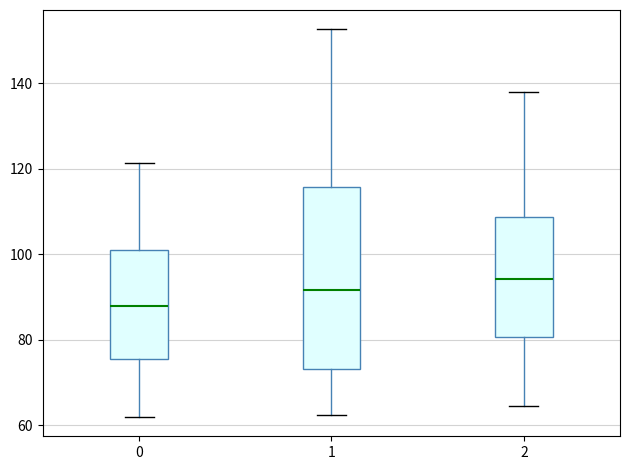

Which box is the tallest, from its lower edge to its upper edge?

1